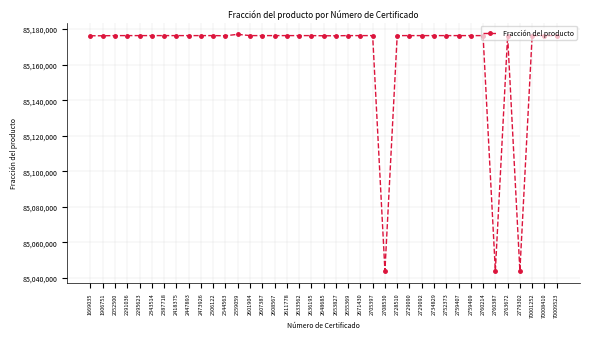

Does the chart display data point markers on the line(s)?

Yes